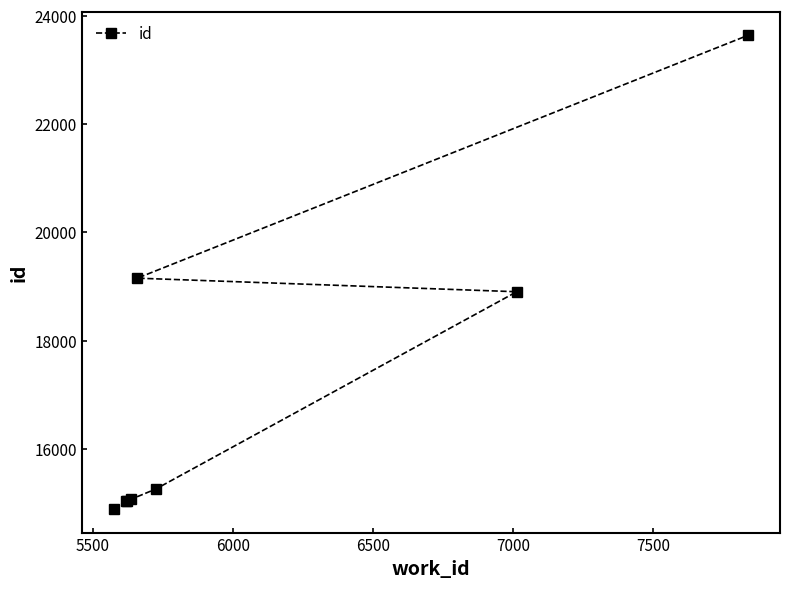

What is the sum of all values?

136997